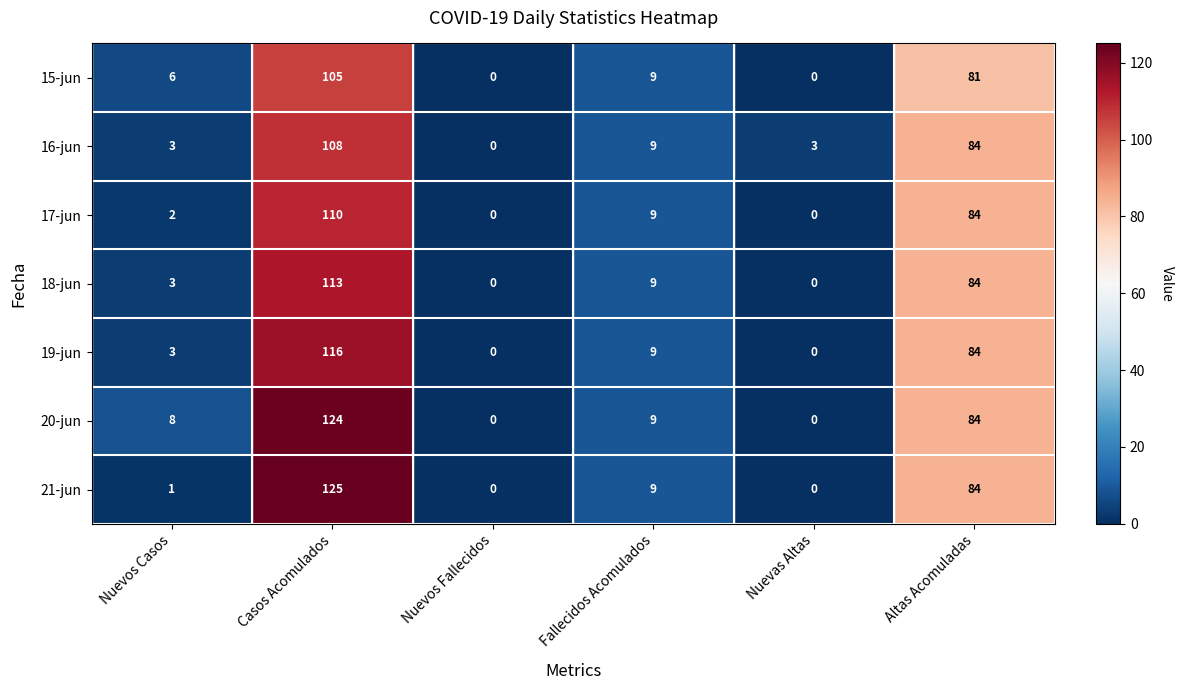

At how many categories does at least one series exceed 15?

2